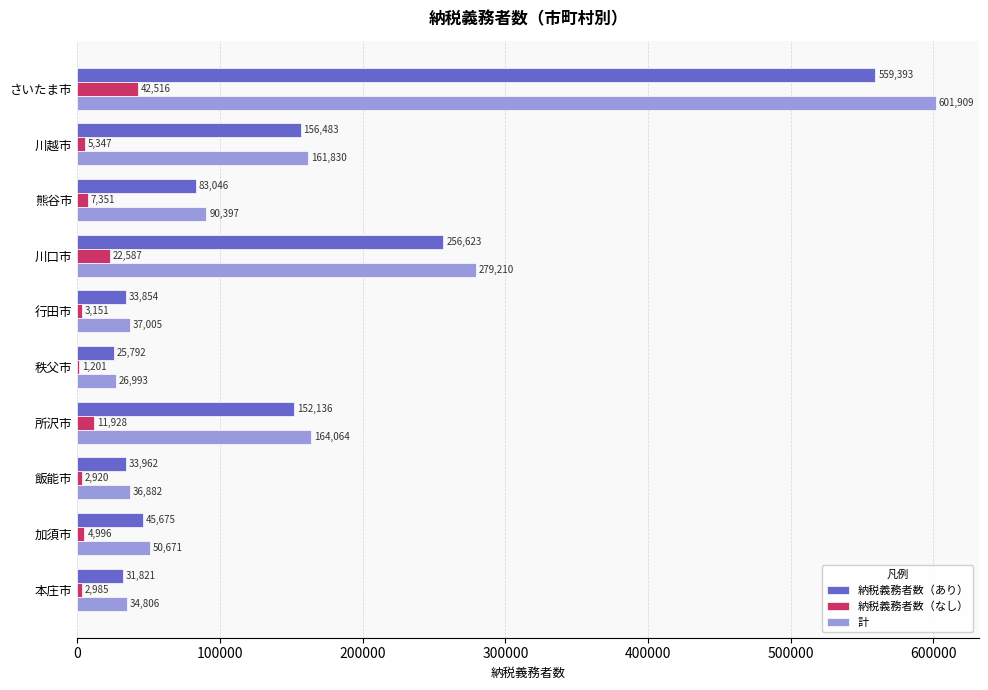

Where is 納税義務者数（なし） nearest to the value 21858?

川口市